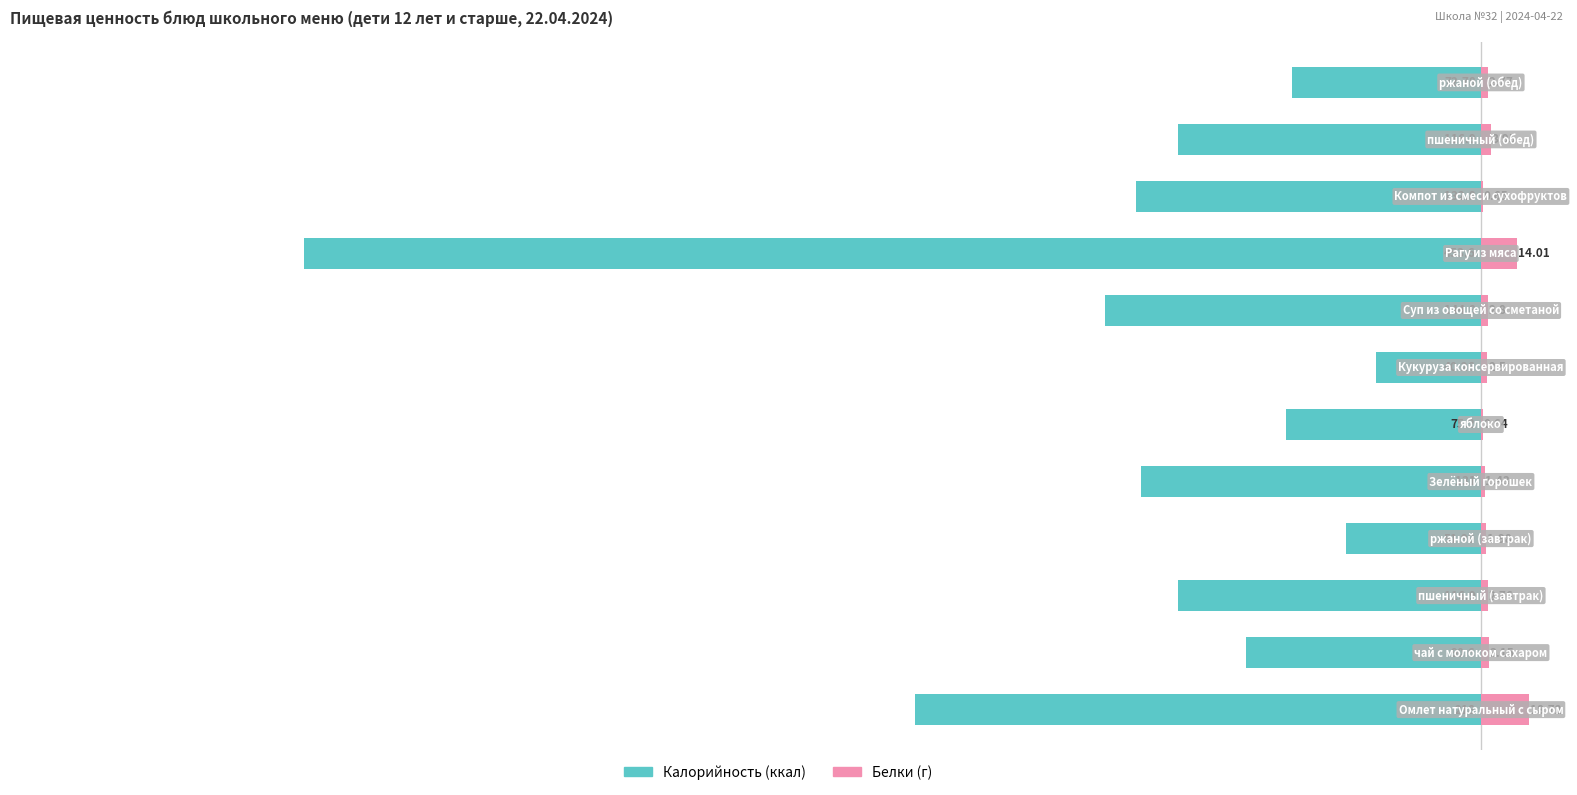

Which series has the largest range (max minus min)?

Калорийность (ккал)